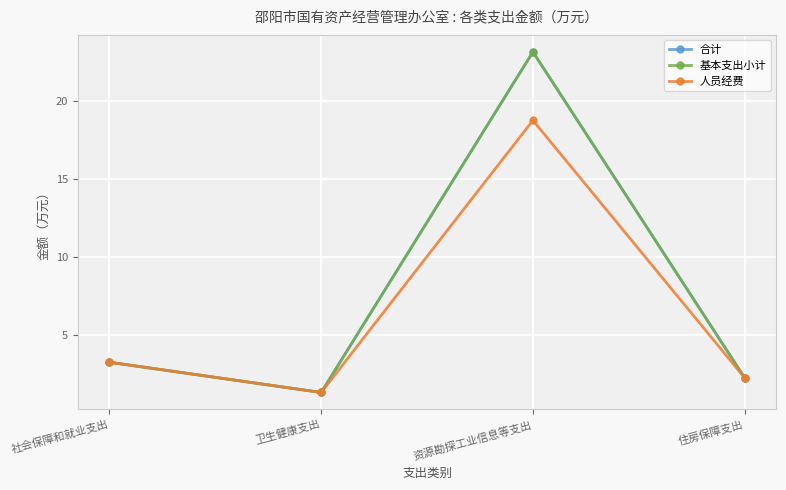

Is this an area chart (filled region under the line)?

No